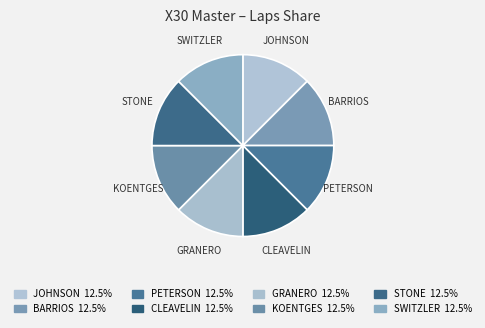

What is the ratio of the value at PETERSON to the value at SWITZLER?

1.0